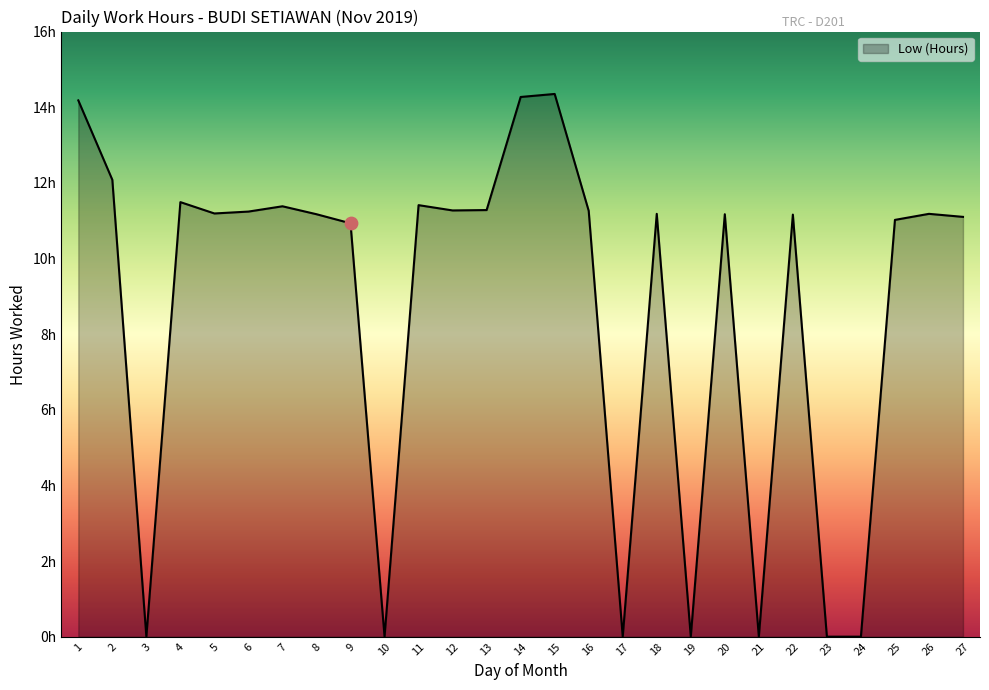

Does the chart have visible grid lines?

No